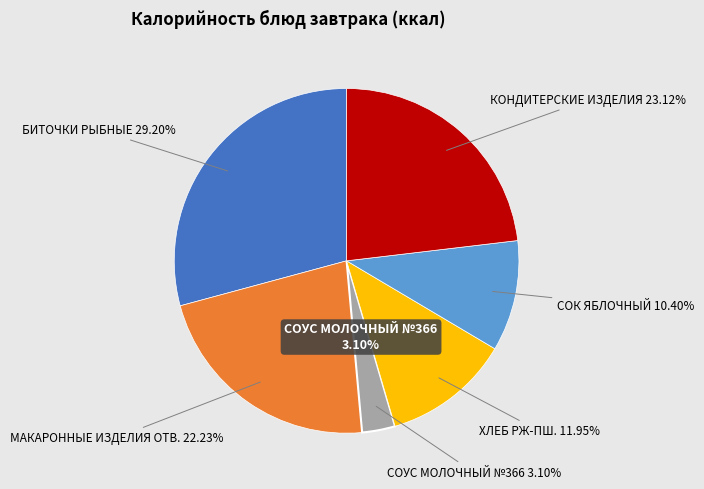

Rank the categories by value from lowest to highest.

СОУС МОЛОЧНЫЙ №366, СОК ЯБЛОЧНЫЙ, ХЛЕБ РЖ-ПШ., МАКАРОННЫЕ ИЗДЕЛИЯ ОТВ., КОНДИТЕРСКИЕ ИЗДЕЛИЯ, БИТОЧКИ РЫБНЫЕ